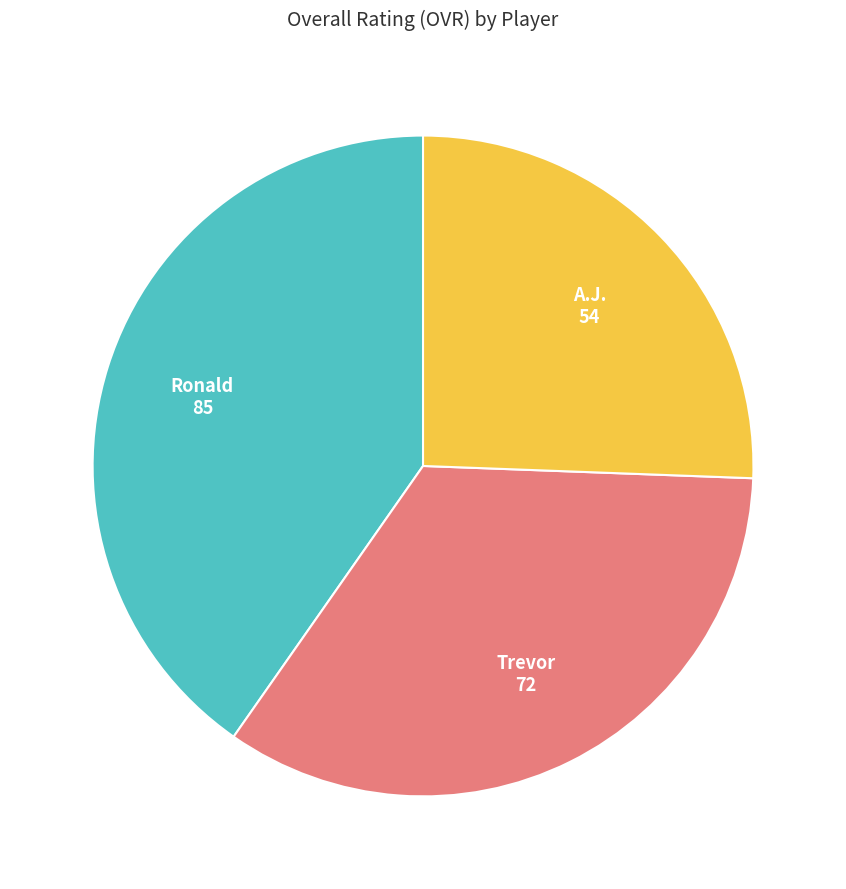

How many segments does this pie chart have?

3